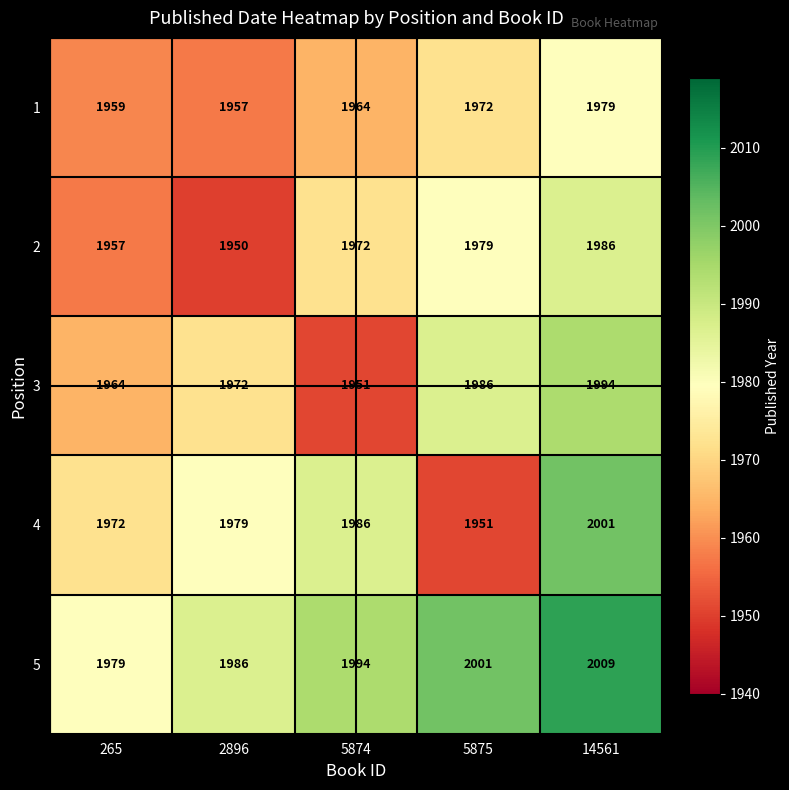

What is the difference between the 1 values at 5874 and 5875?

8